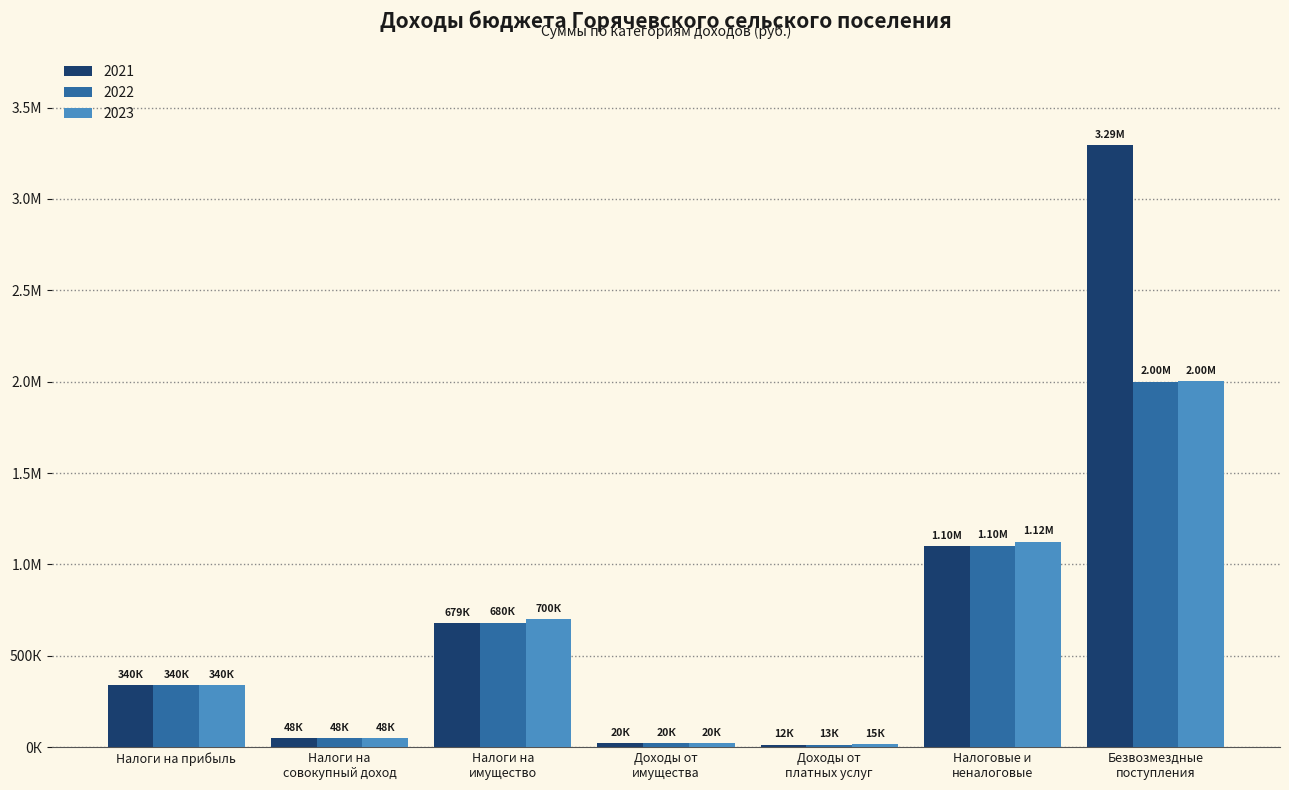

What are all the series names shown in the legend?

2021, 2022, 2023